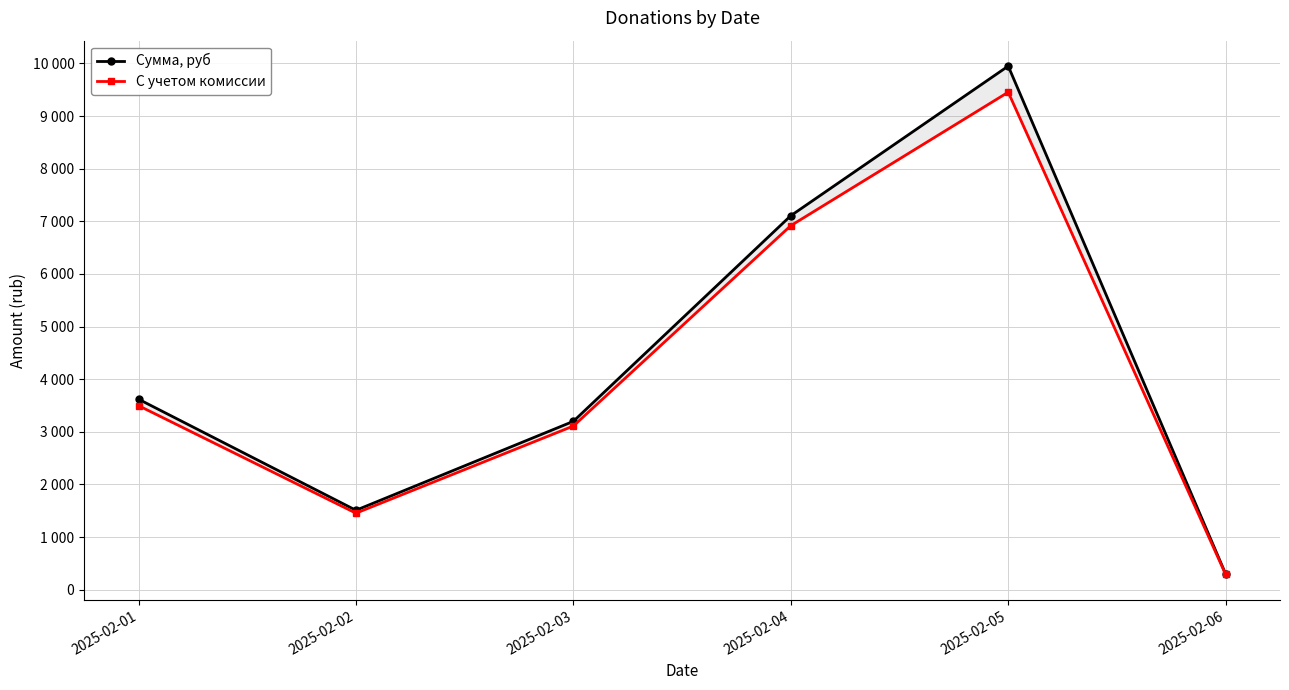

Which has a higher value, 2025-02-02 or 2025-02-01?

2025-02-01